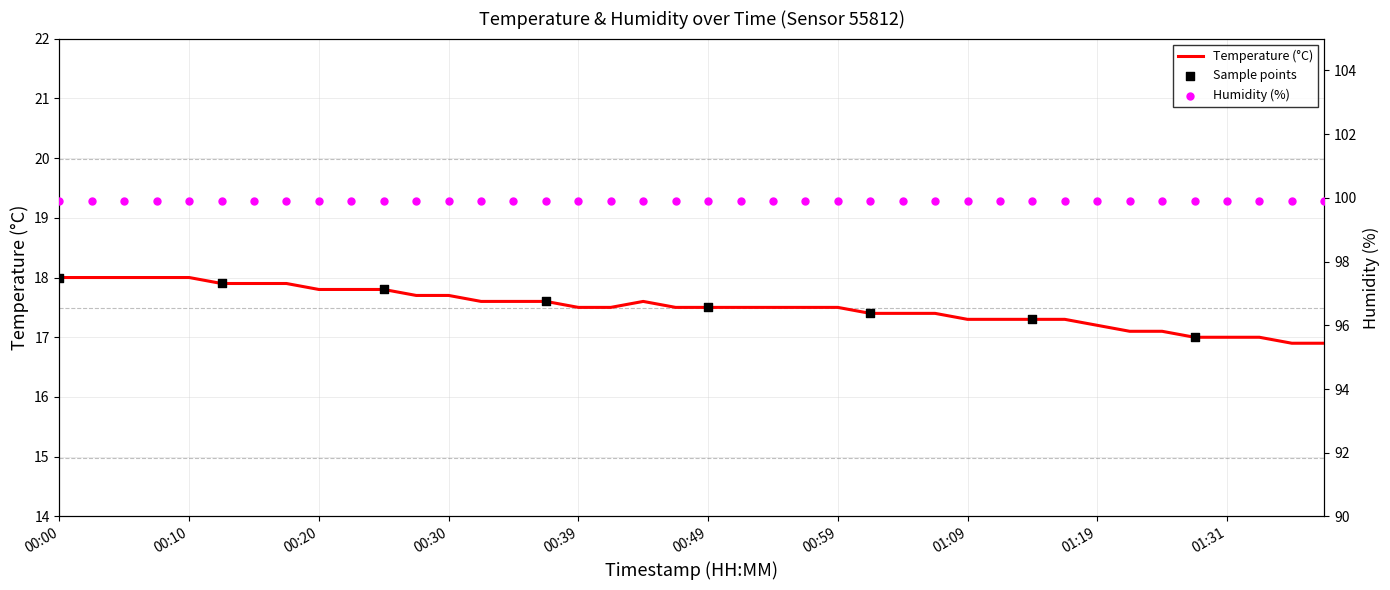

Approximately how many times larger is the value at 01:02 compared to 00:30?

1.0